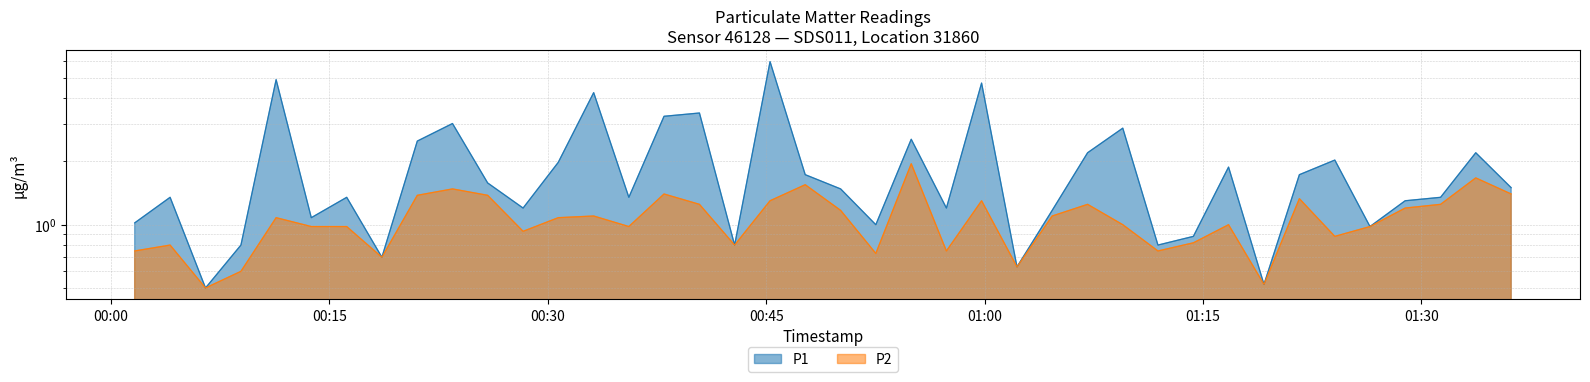

True or false: P2 and P1 cross at least once.

False